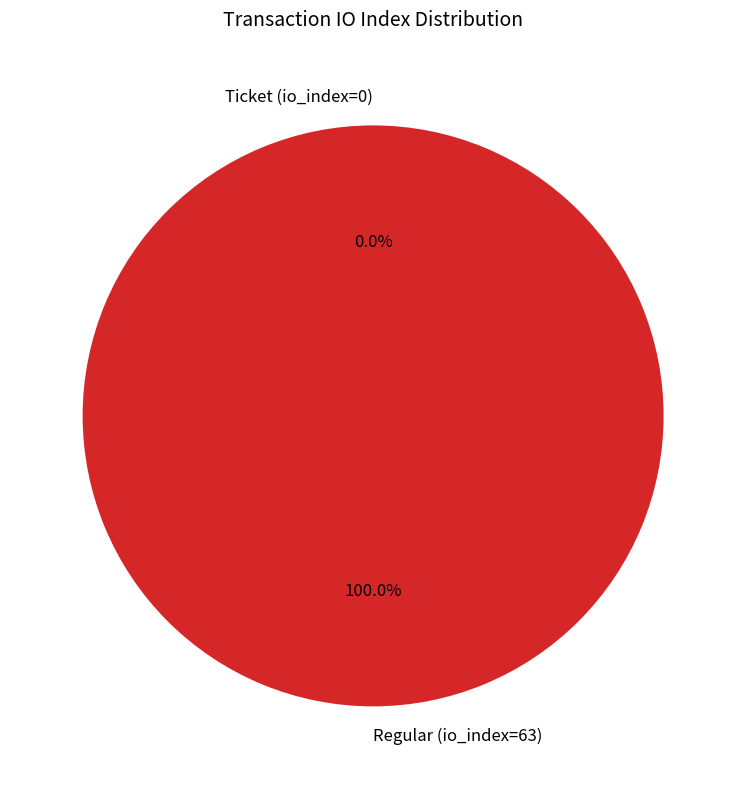

True or false: Regular (io_index=63) accounts for 87% of the total.

False